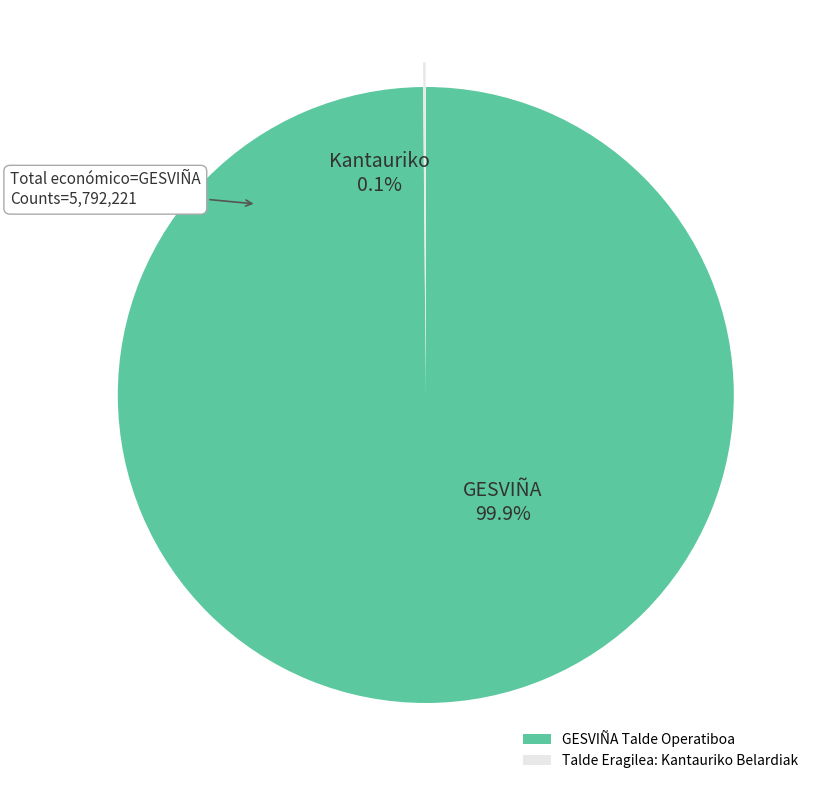

Which category has the biggest portion of the pie?

GESVIÑA Talde Operatiboa